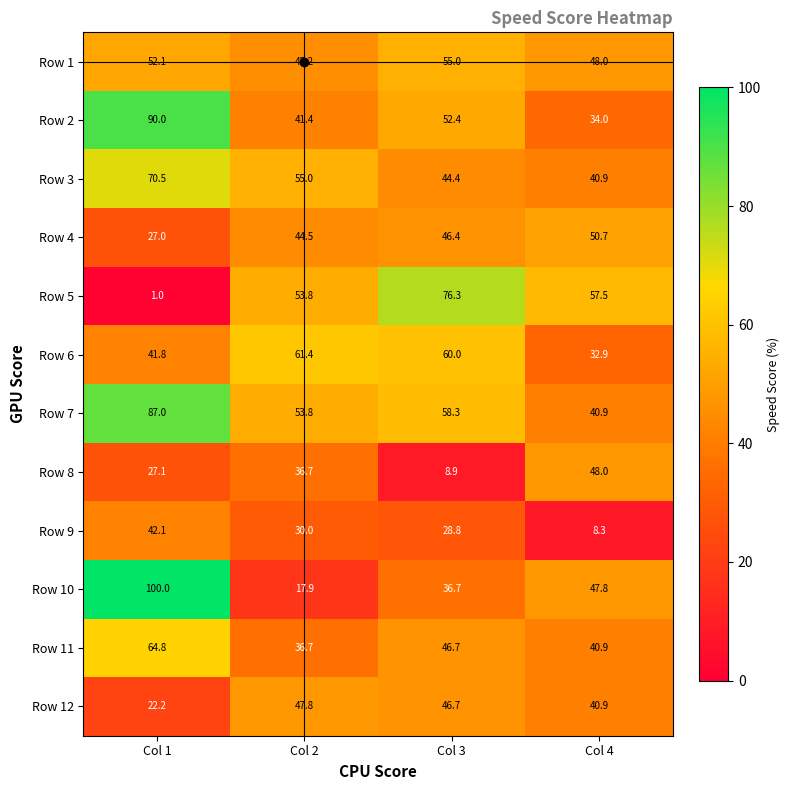

Where is Row 7 nearest to the value 63?

Col 3